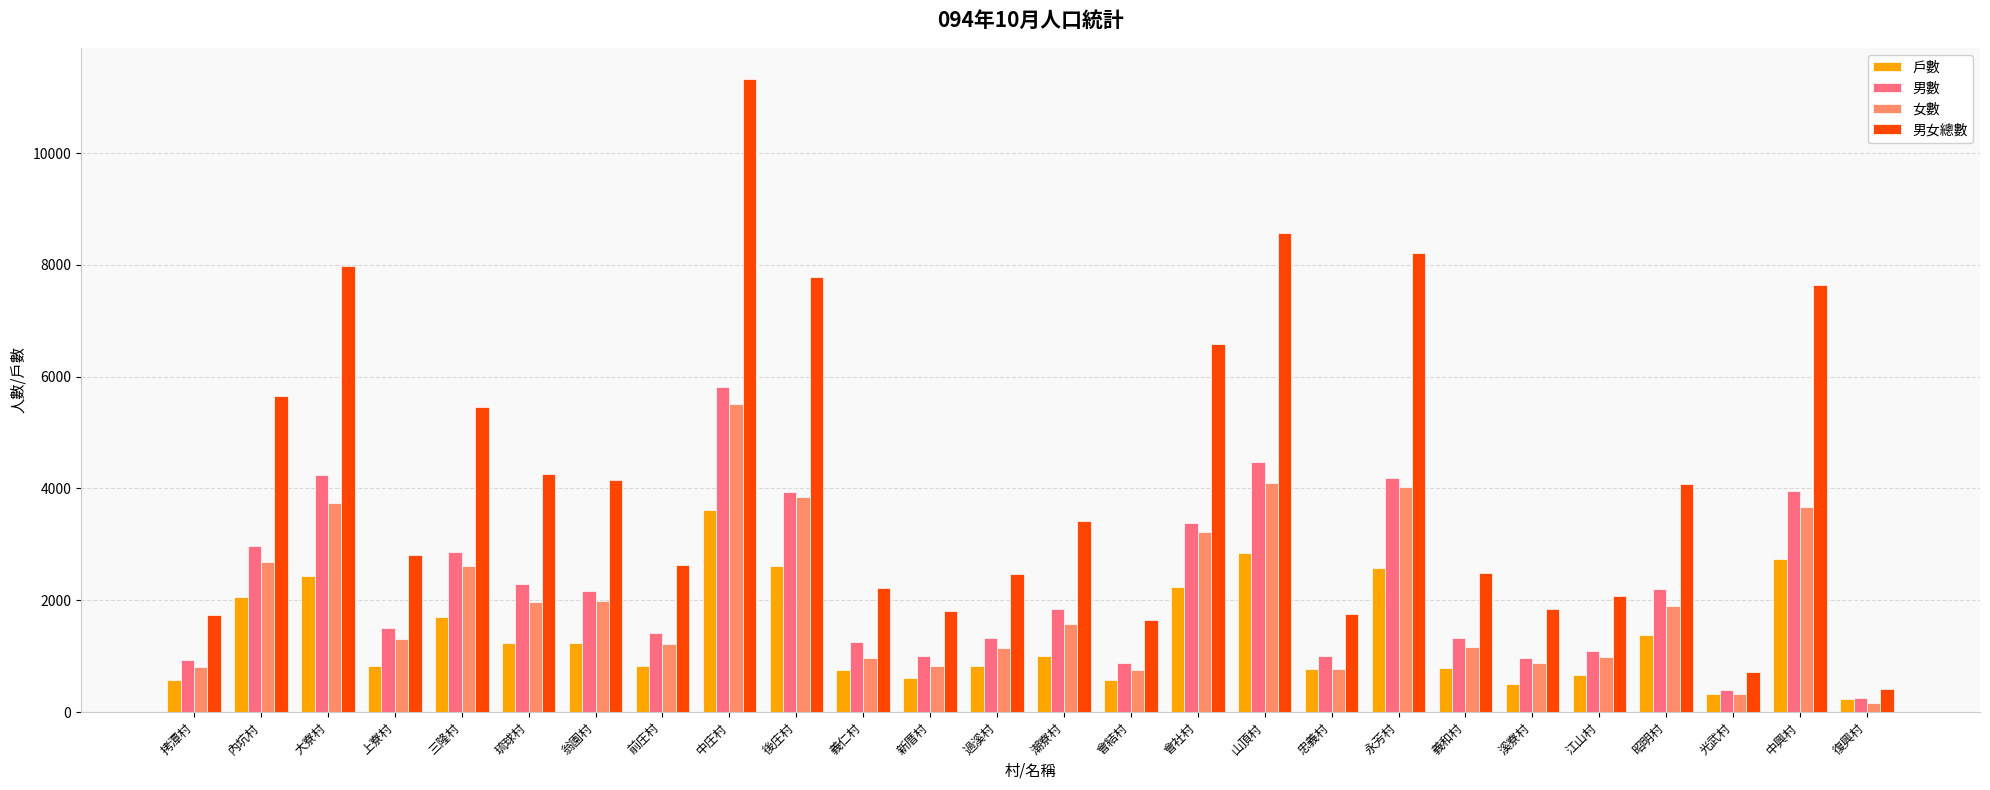

What is the approximate value of 女數 at 昭明村?

1888